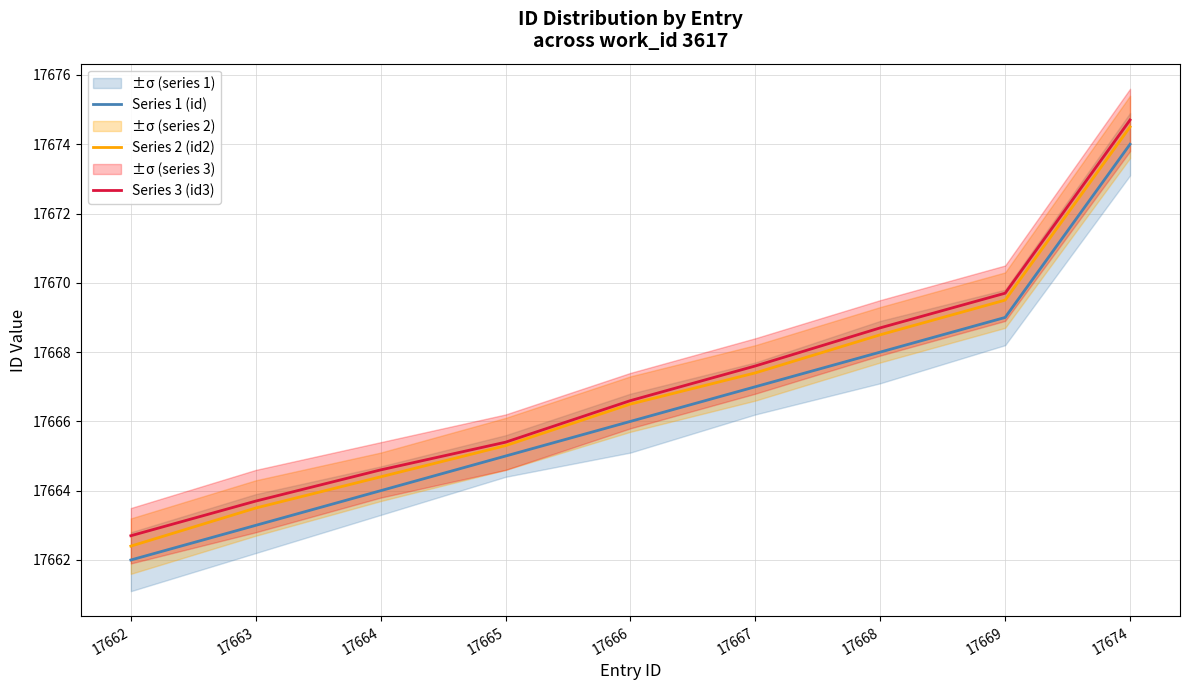

Does the chart have visible grid lines?

Yes